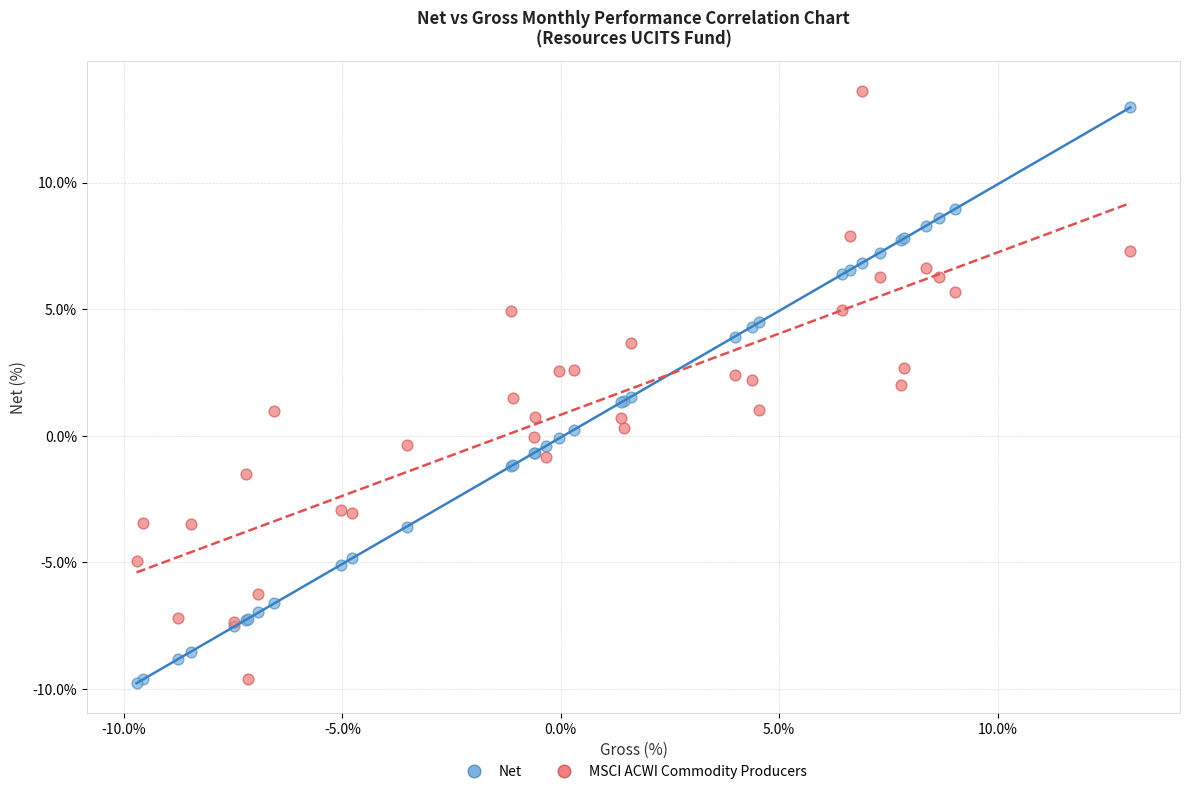

What is the X range (max minus min) for the scatter plot?

22.8